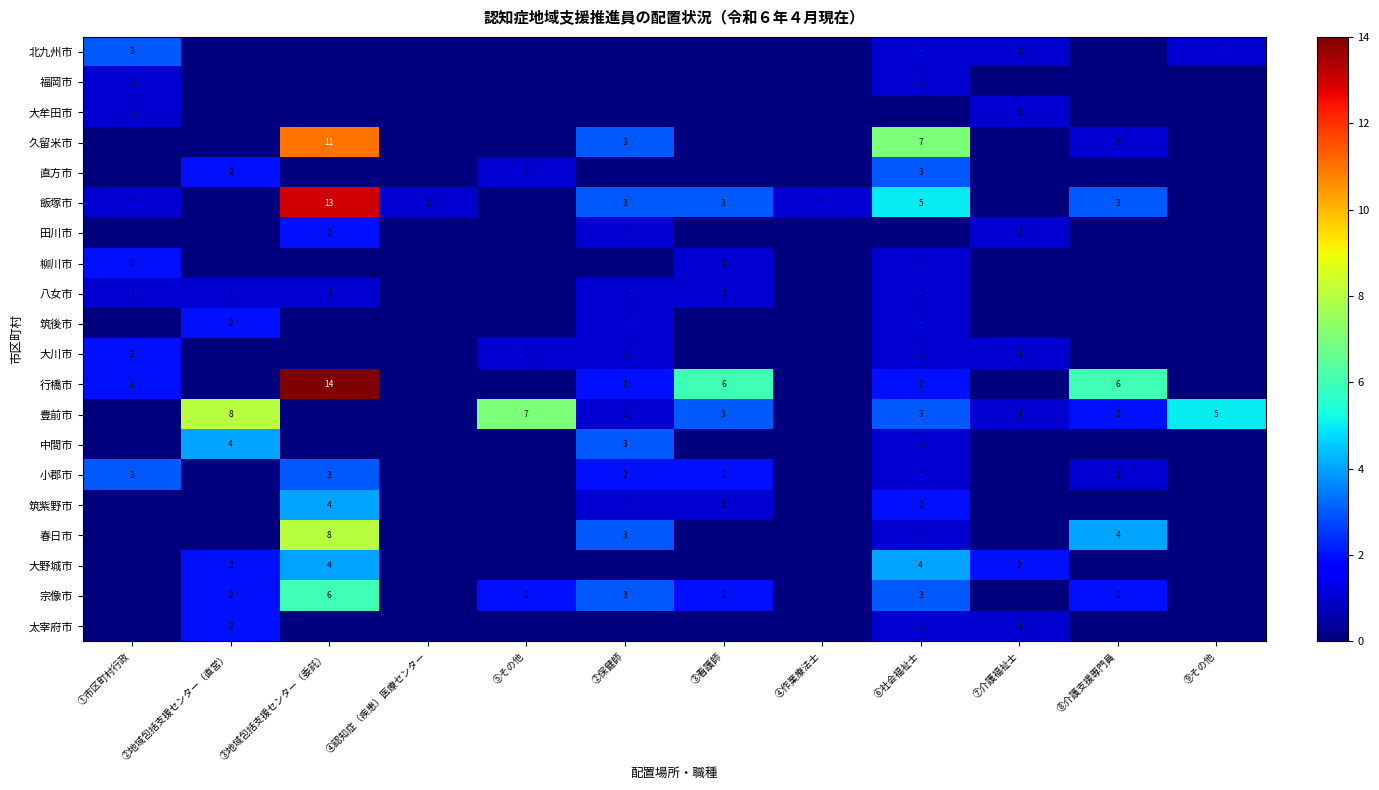

The 春日市 series shows 4 at ②保健師. True or false?

False